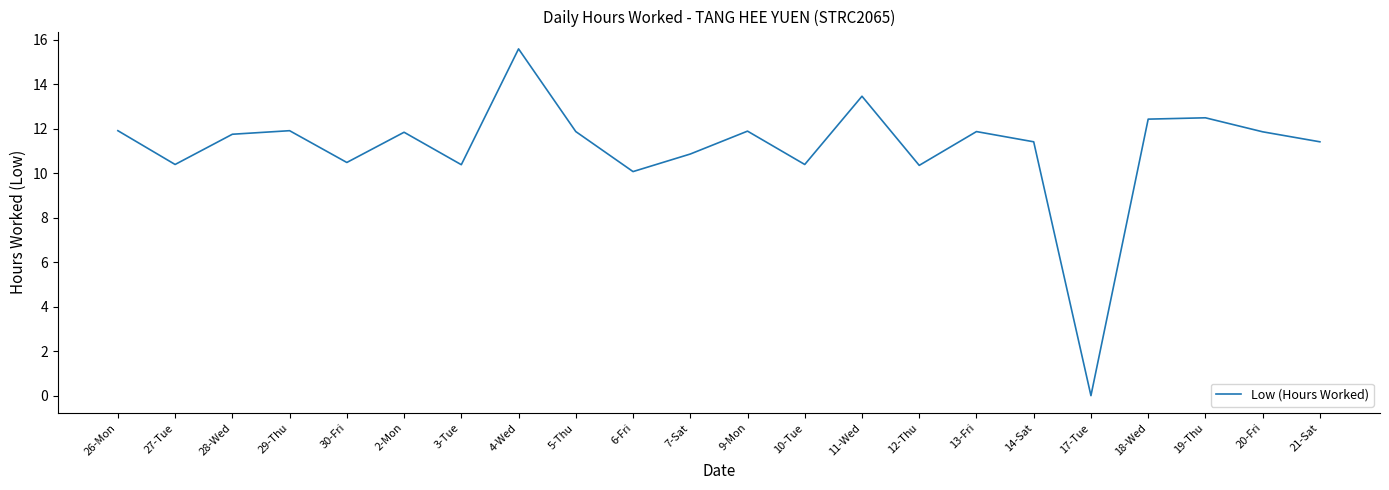

What is the greatest value displayed?

15.6